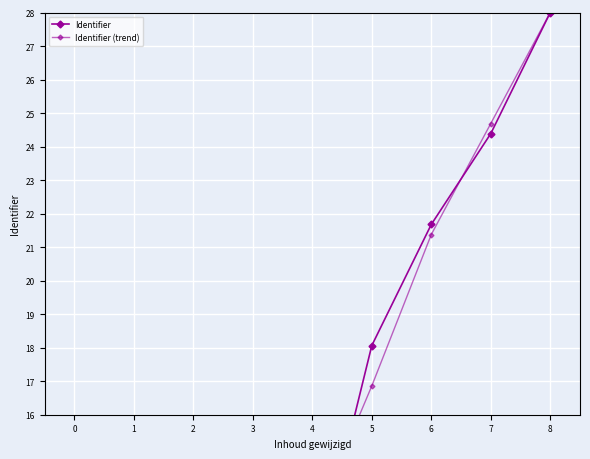

Is this an area chart (filled region under the line)?

No